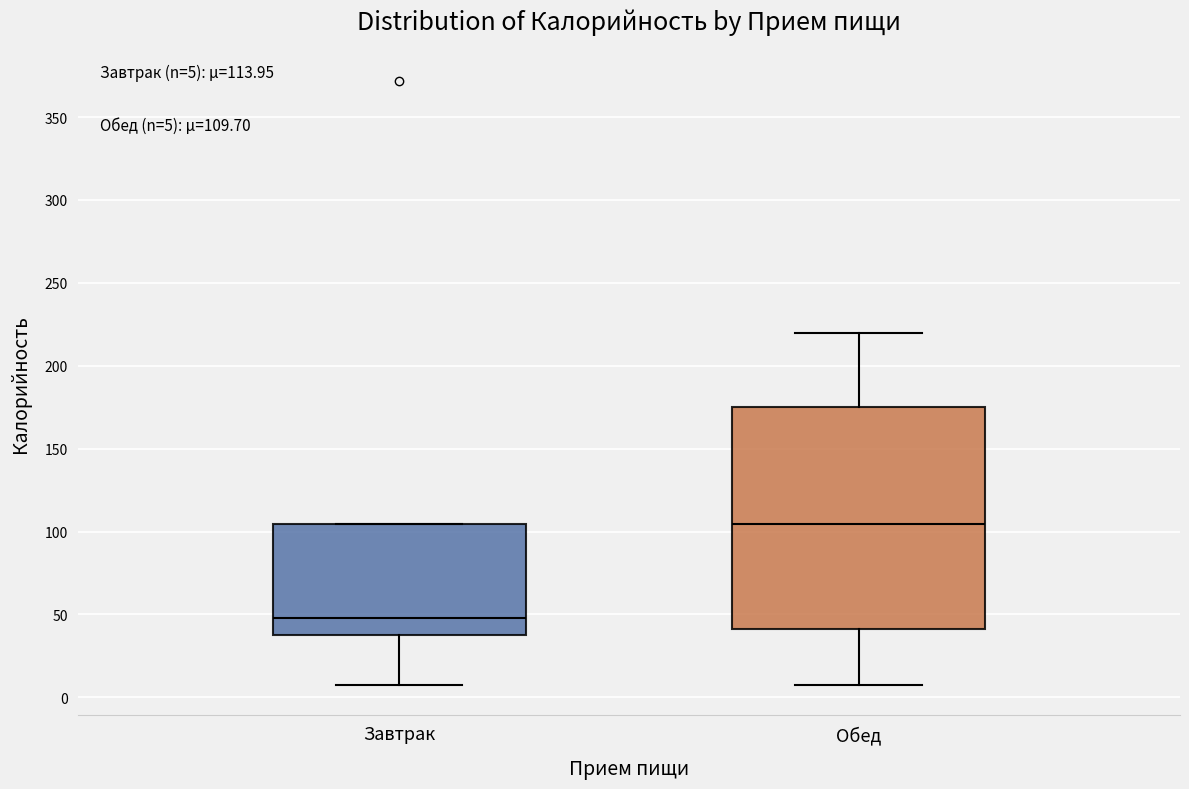

Which box has the lowest median line?

Завтрак